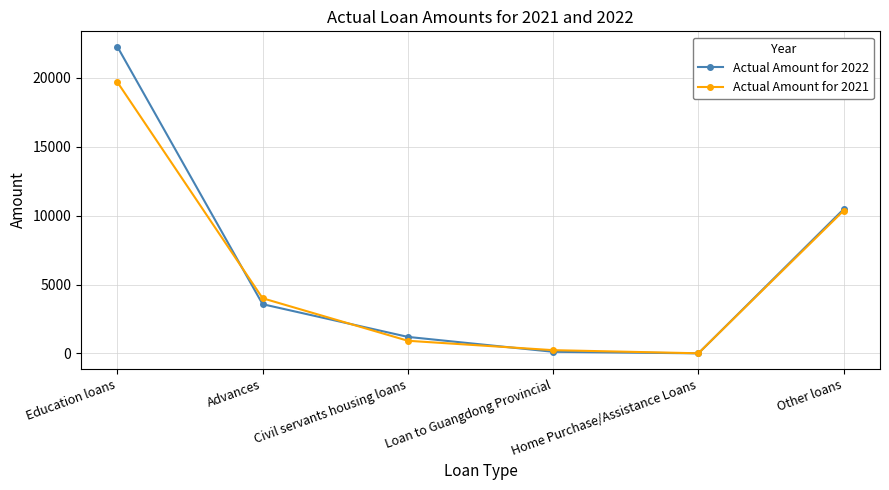

Reading left to right, extract all data points from this chart.

Actual Amount for 2022: Education loans=22264	Advances=3573	Civil servants housing loans=1199	Loan to Guangdong Provincial=118	Home Purchase/Assistance Loans=5	Other loans=10471
Actual Amount for 2021: Education loans=19692	Advances=4003	Civil servants housing loans=918	Loan to Guangdong Provincial=236	Home Purchase/Assistance Loans=10	Other loans=10366